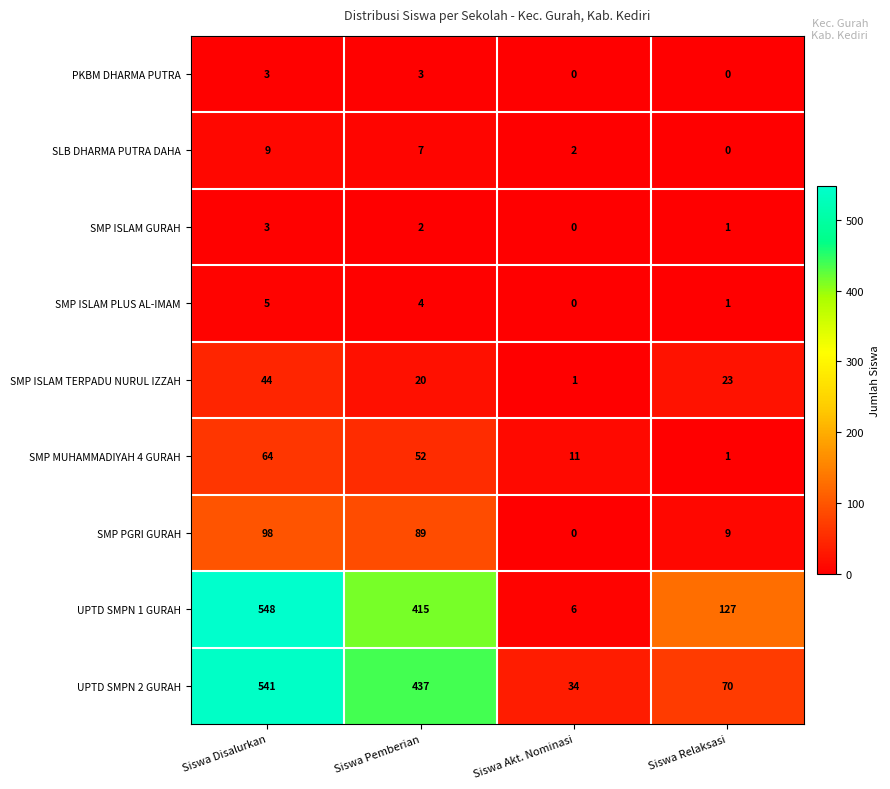

What is the difference between the highest and lowest values at Siswa Akt. Nominasi?

34